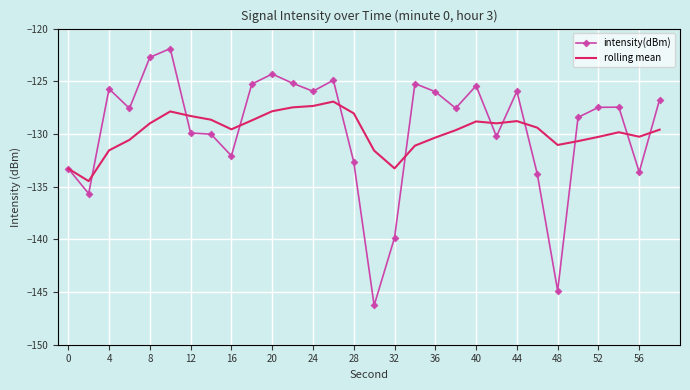

In intensity(dBm), how many points are higher than both neighbors (excluding endpoints)?

8